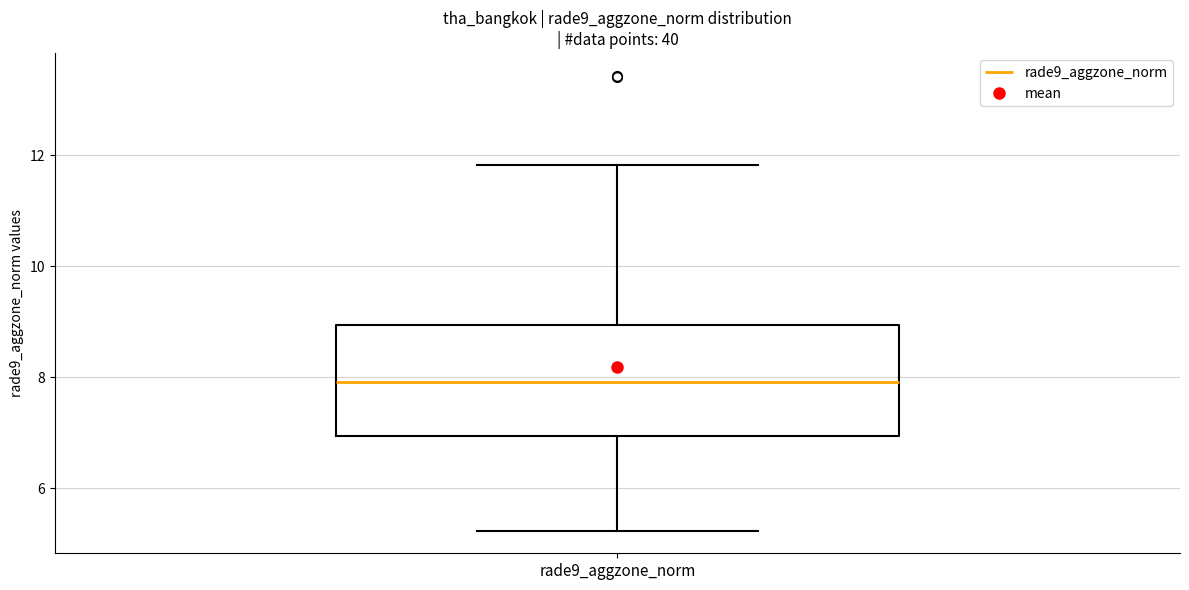

Transcribe this box plot: give where the median line is, the range the box spans, and where the two whiskers end, as read against the y-axis. The values are not printed on the chart, so give them approximately, as read against the axis.

median 8.0, box 7.0 to 9.0, whiskers 5.2 to 11.8